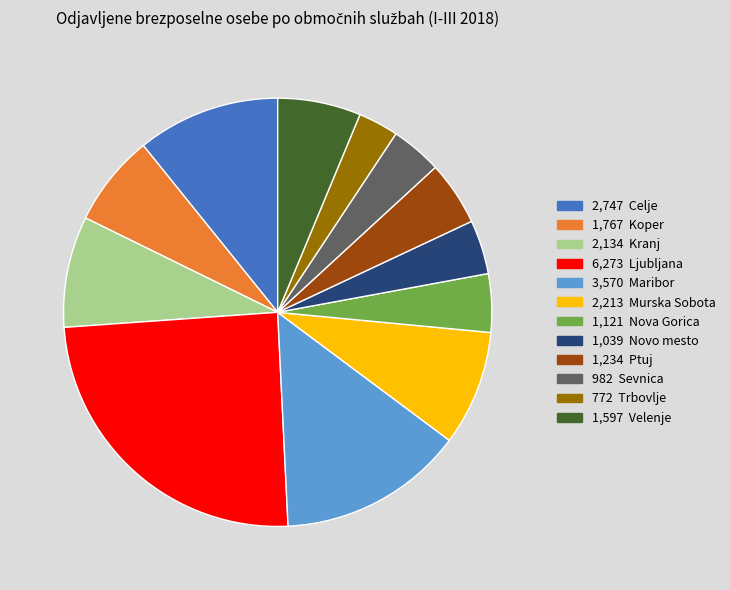

Is there a majority slice in this chart?

No